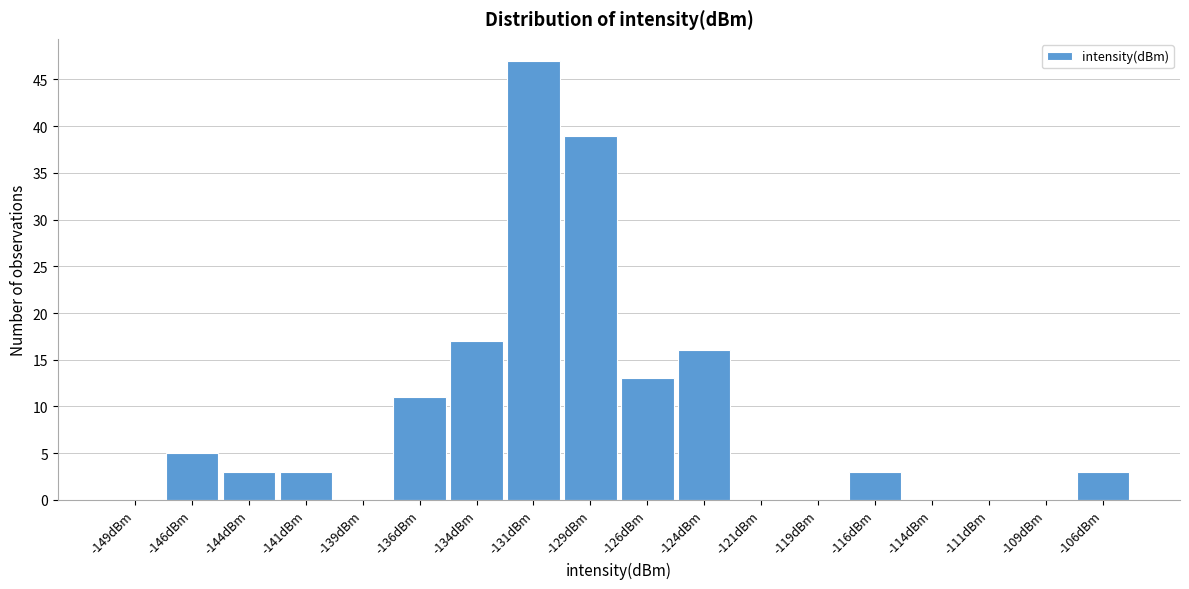

Reading left to right, transcribe this chart: for each bar, give the range it covers on the x-axis and its height. The values are not printed on the chart, so give them approximately, as read against the axis.

-150.0 to -147.5: 0
-147.5 to -145.0: 5
-145.0 to -142.5: 3
-142.5 to -140.0: 3
-140.0 to -137.5: 0
-137.5 to -135.0: 11
-135.0 to -132.5: 17
-132.5 to -130.0: 47
-130.0 to -127.5: 39
-127.5 to -125.0: 13
-125.0 to -122.5: 16
-122.5 to -120.0: 0
-120.0 to -117.5: 0
-117.5 to -115.0: 3
-115.0 to -112.5: 0
-112.5 to -110.0: 0
-110.0 to -107.5: 0
-107.5 to -105.0: 3